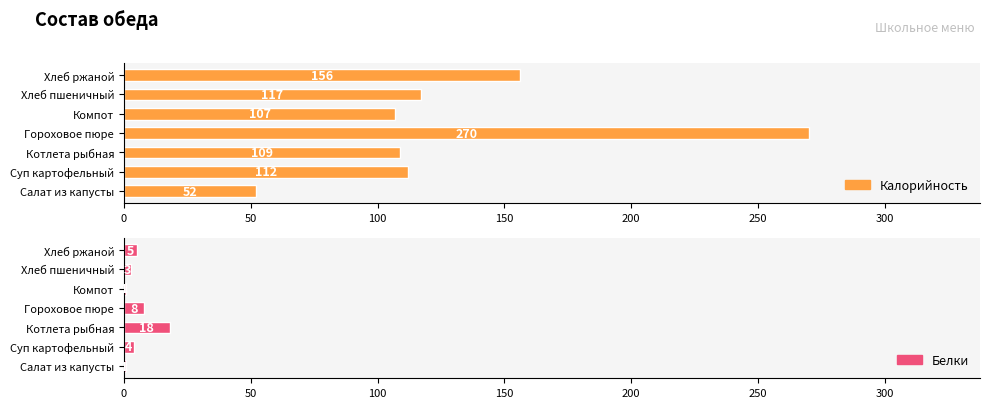

At Салат из капусты, list the series in order from smallest to largest.

Белки, Калорийность